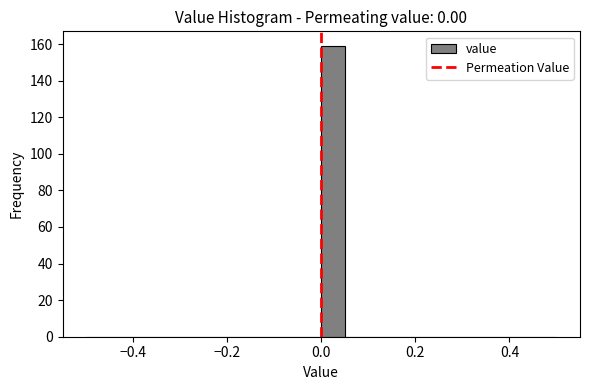

Around what value on the x-axis is the tallest bar? Give the approximate position of its centre, as read against the axis.

0.02